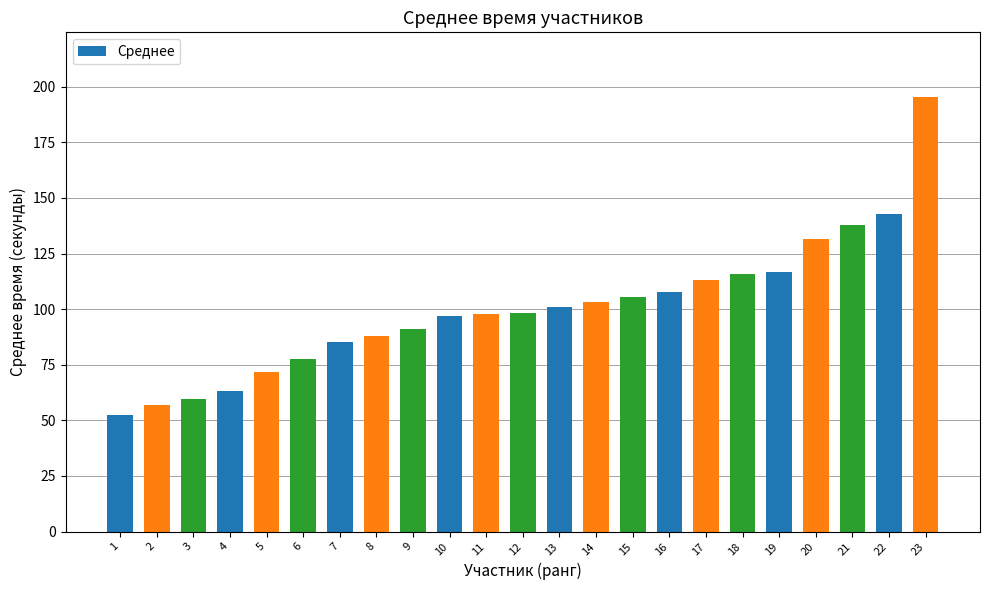

What is the approximate value at 11?

97.7